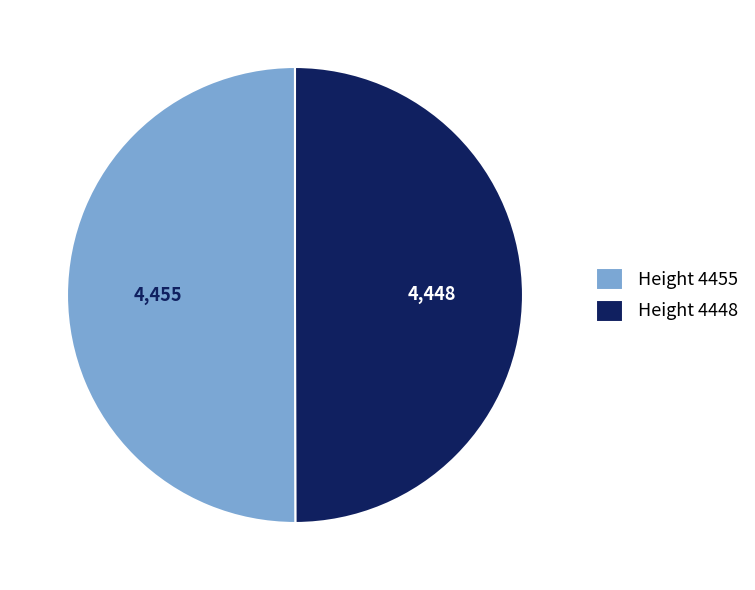

The Height 4448 slice represents 43% of the pie. True or false?

False